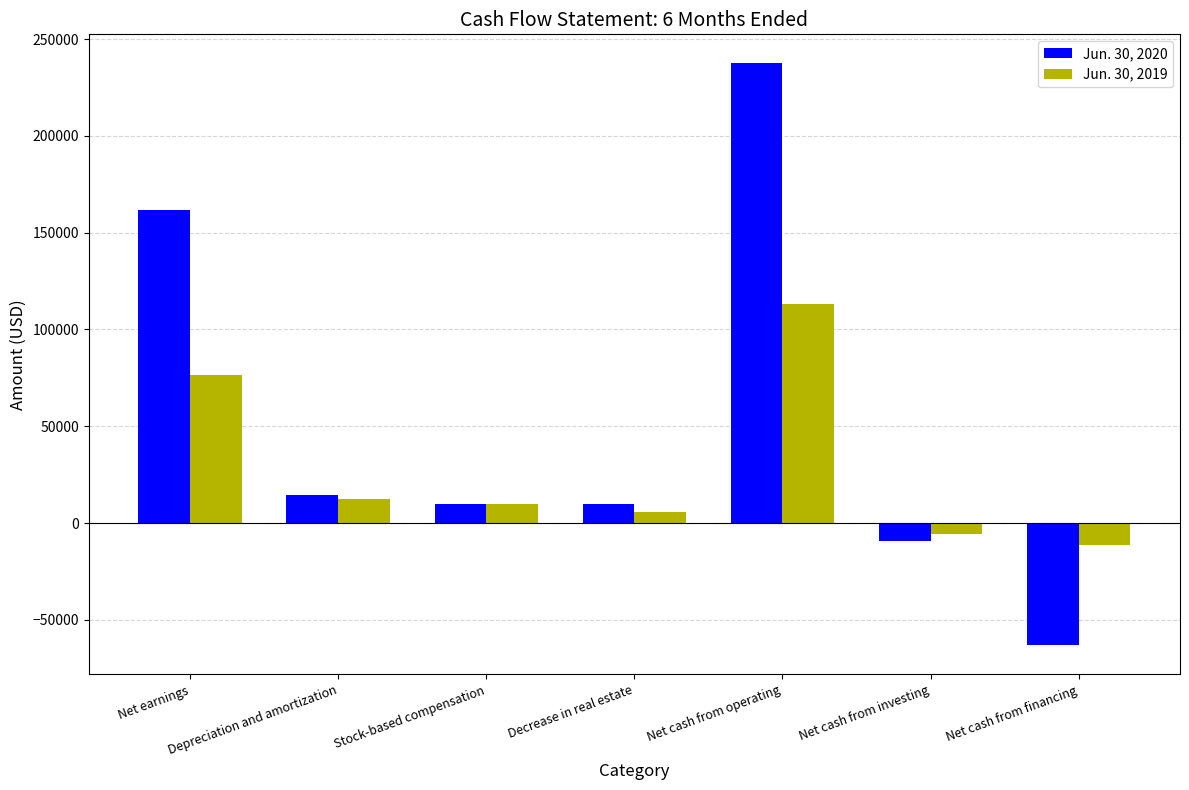

What are all the series names shown in the legend?

Jun. 30, 2020, Jun. 30, 2019